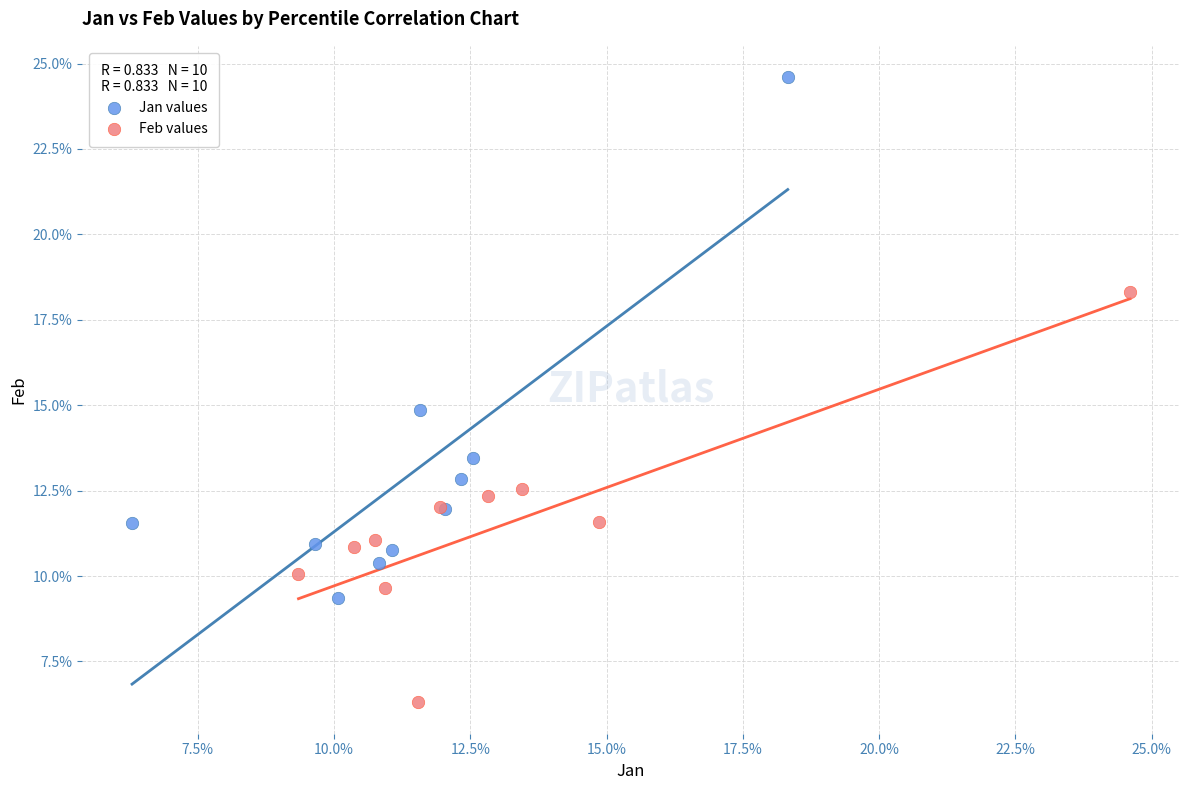

What are all the series names shown in the legend?

Jan values, Feb values